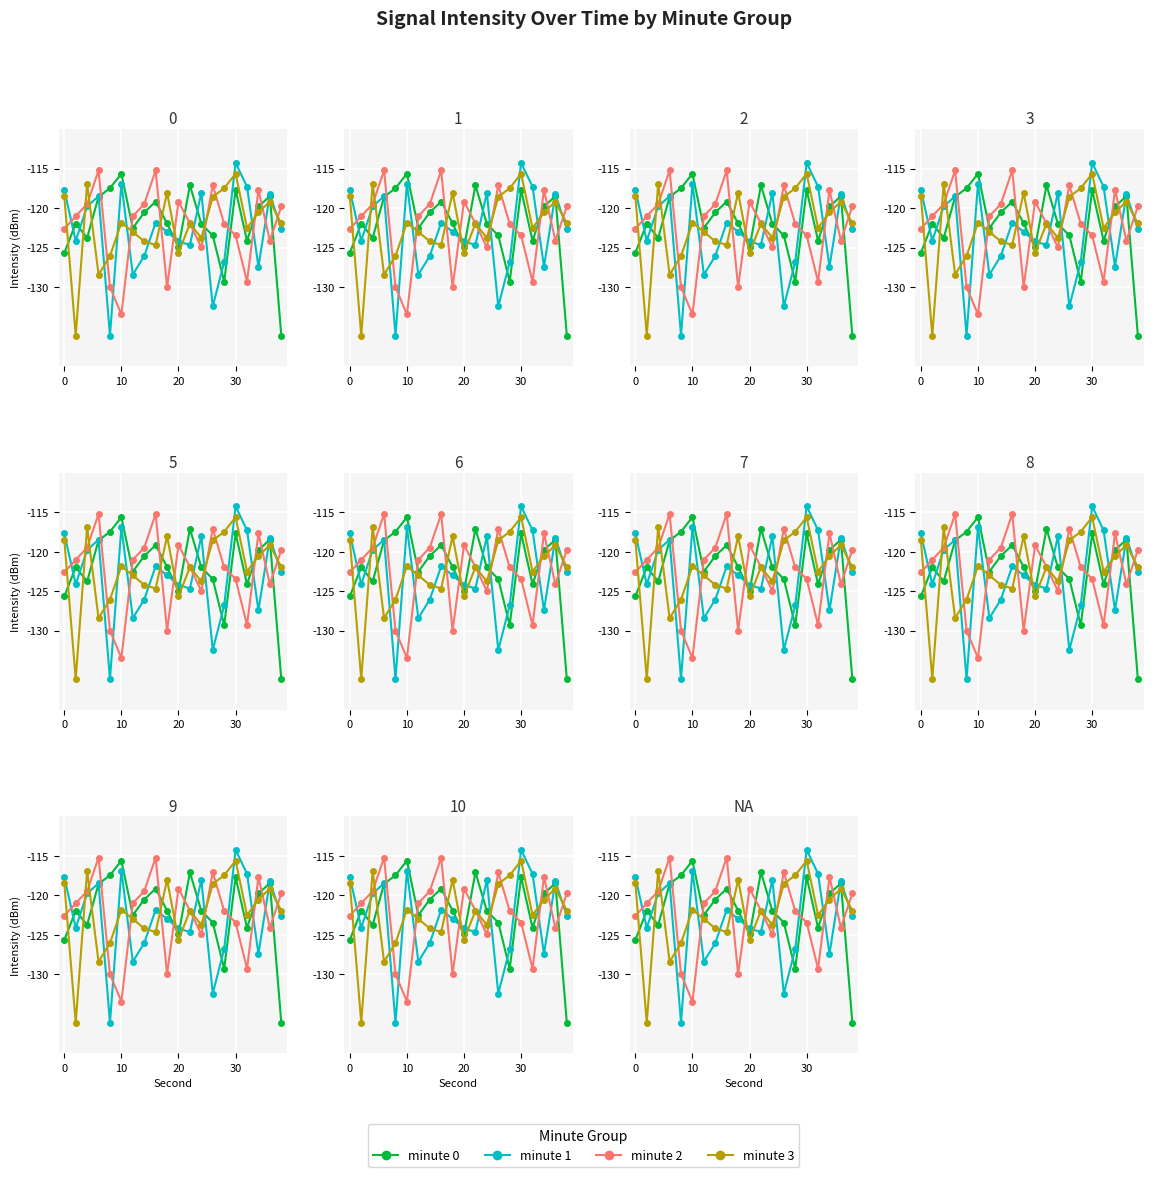

Does the chart display data point markers on the line(s)?

Yes